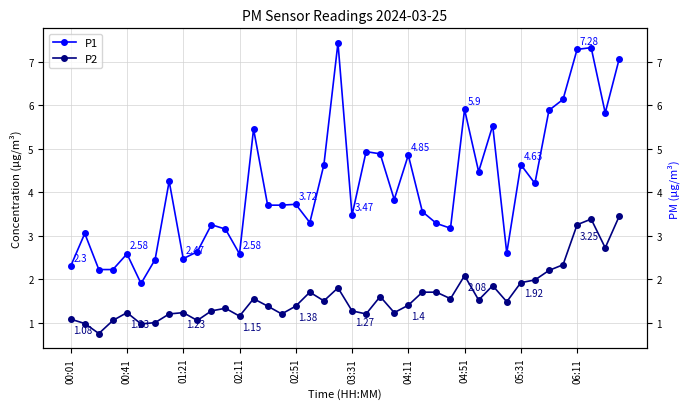

How many interior local peaks does the P2 series have?

10